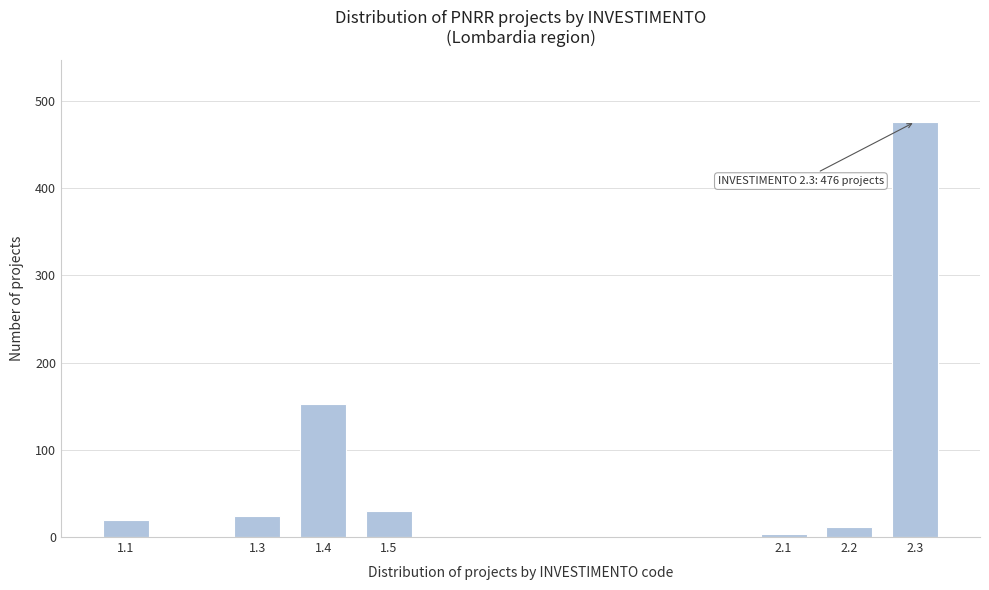

Reading left to right, what are all the values shown in this chart?

20	24	153	30	4	11	476